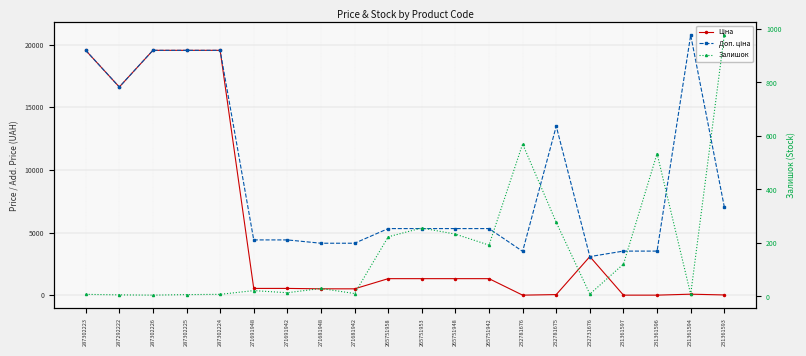

What is the greatest value displayed?

20760.8